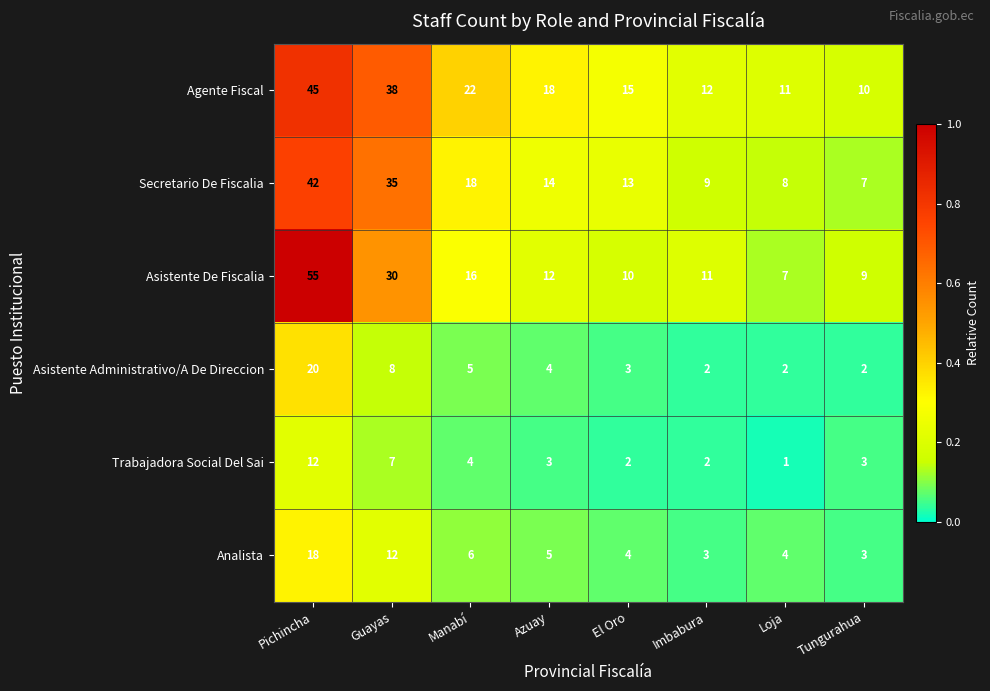

The value of Asistente Administrativo/A De Direccion at Imbabura is 2. True or false?

True